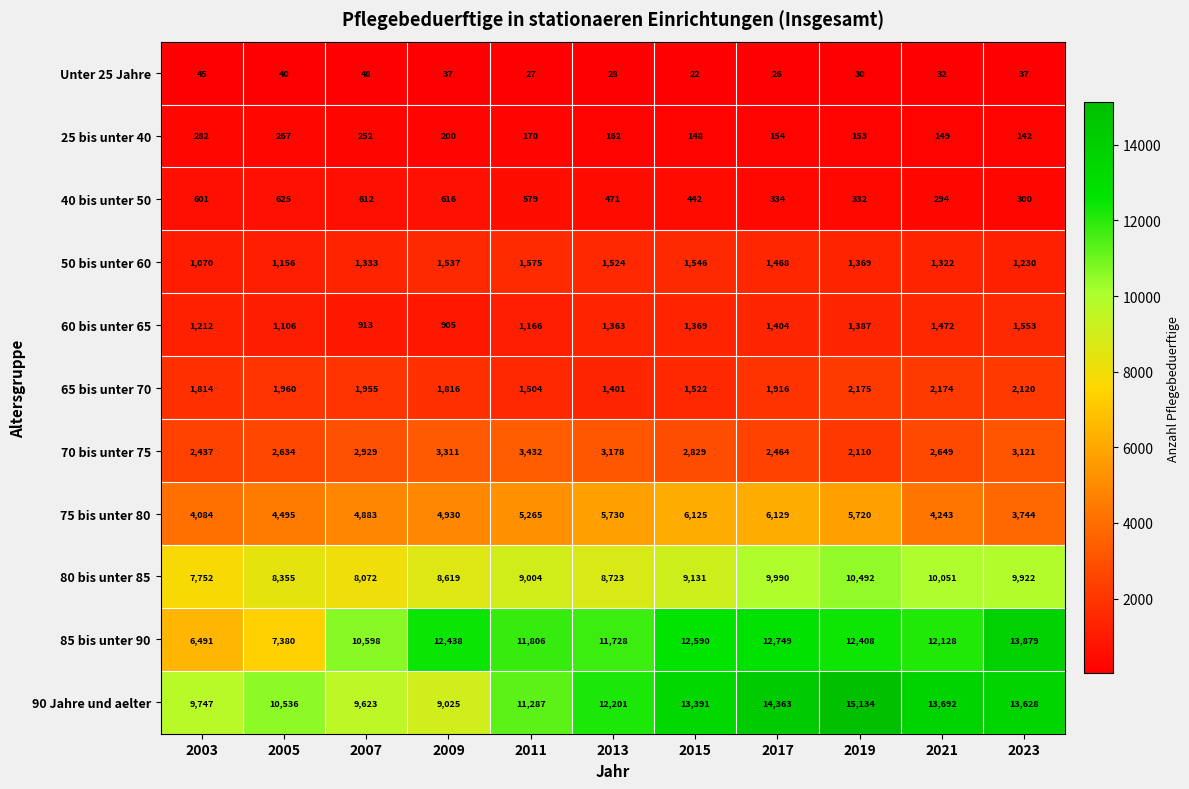

The 40 bis unter 50 series shows 791 at 2015. True or false?

False